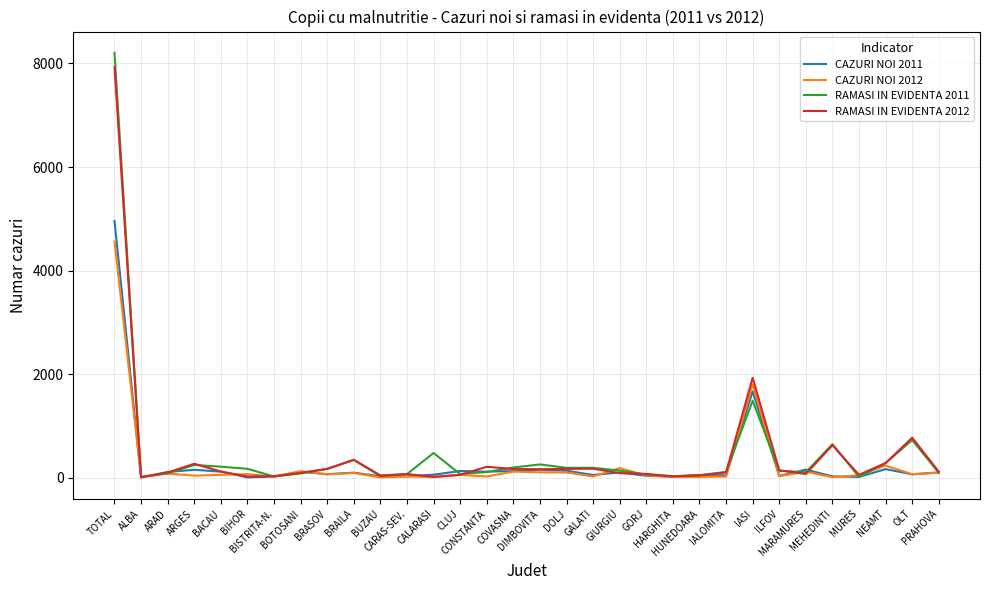

What is the sum of the RAMASI IN EVIDENTA 2012 values at HARGHITA and OLT?

797